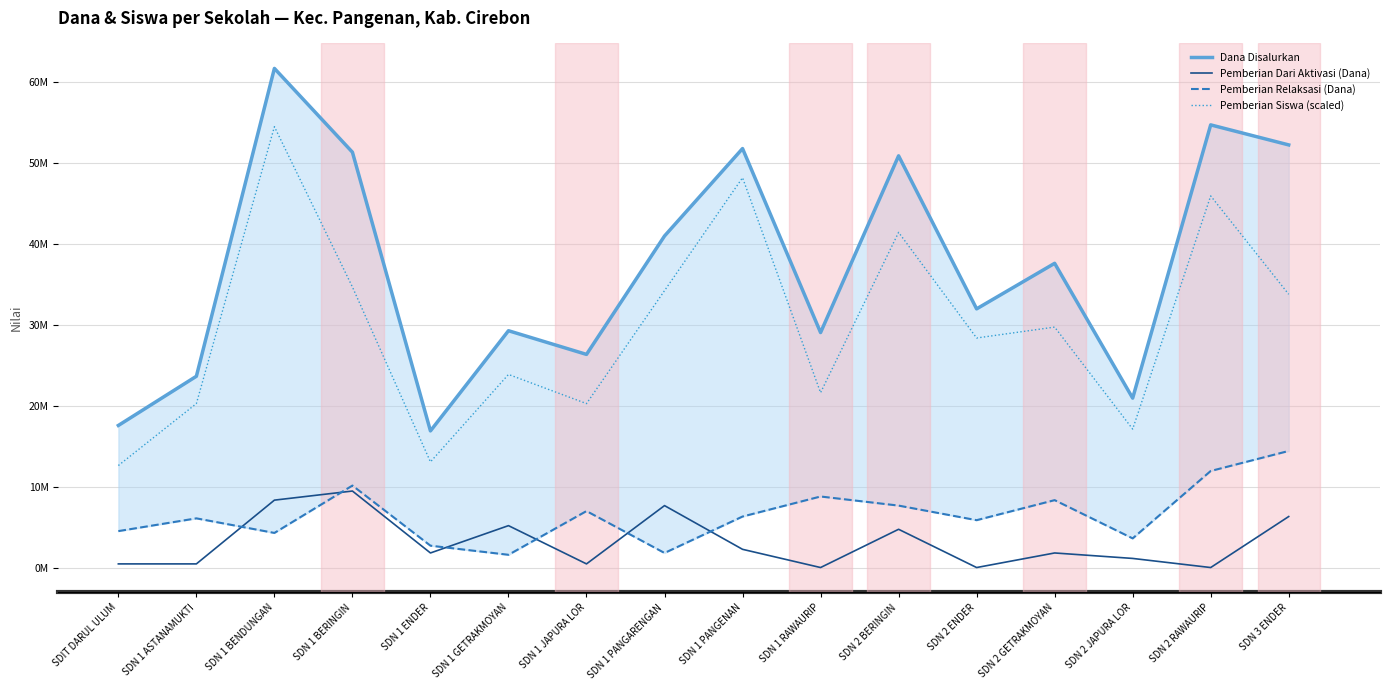

How many data points in Pemberian Dari Aktivasi (Dana) are less than 1800000?

7